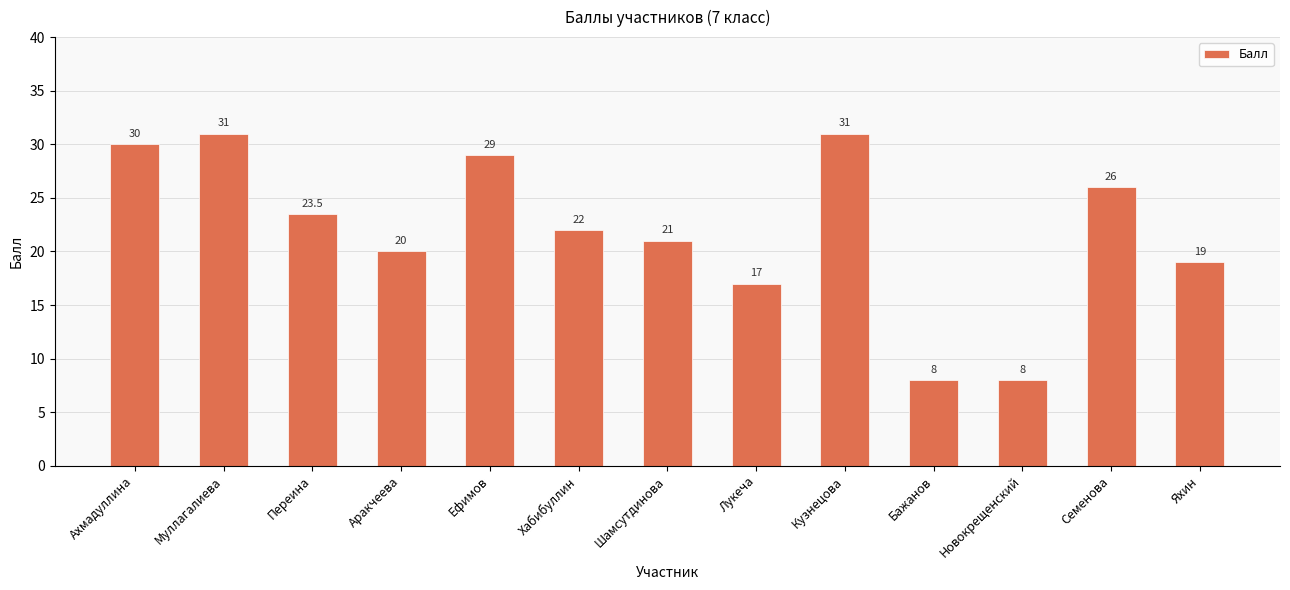

What is the label of the 8th bar from the right?

Хабибуллин